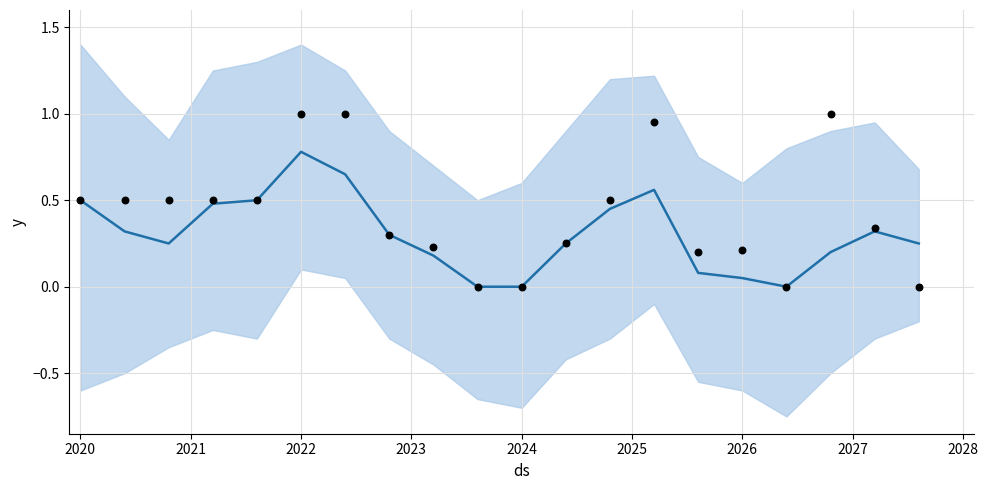

Which series has the largest Y range (max minus min)?

y